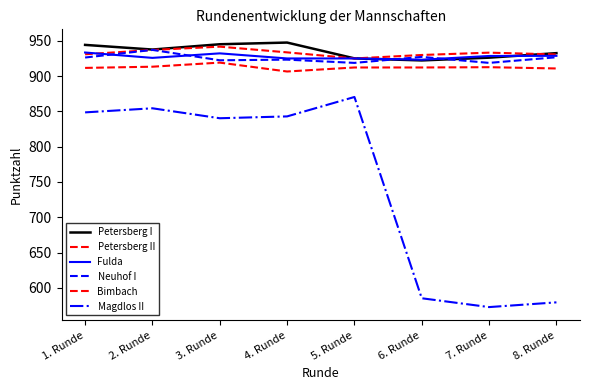

Rank the categories by Petersberg I value from highest to lowest.

4. Runde, 3. Runde, 1. Runde, 2. Runde, 8. Runde, 7. Runde, 5. Runde, 6. Runde